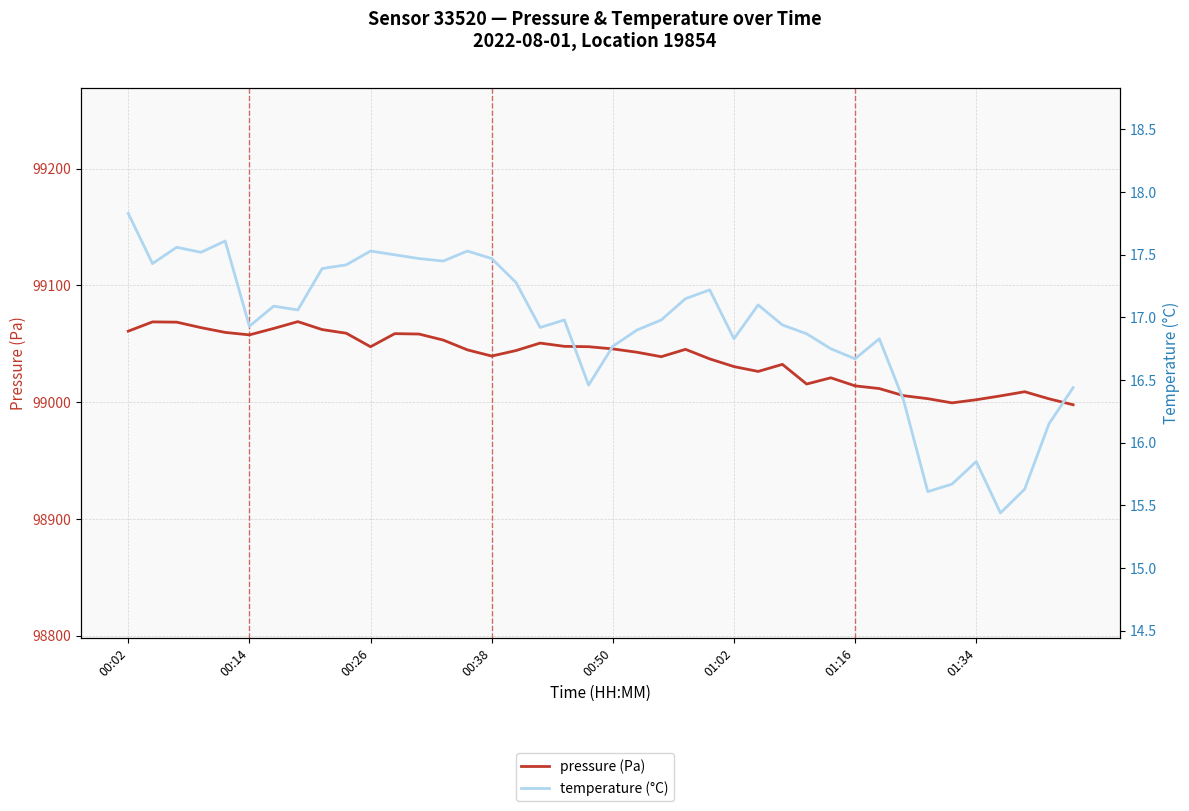

How many distinct data groups are displayed?

2